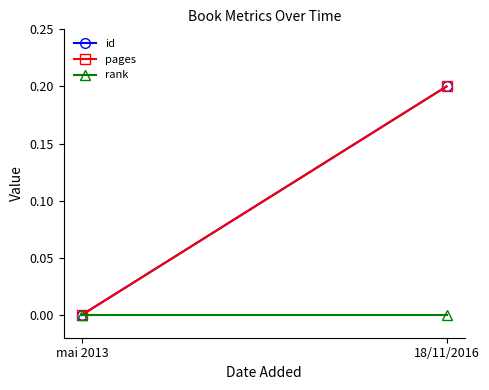

Is it true that pages equals 0.2 at 18/11/2016?

True